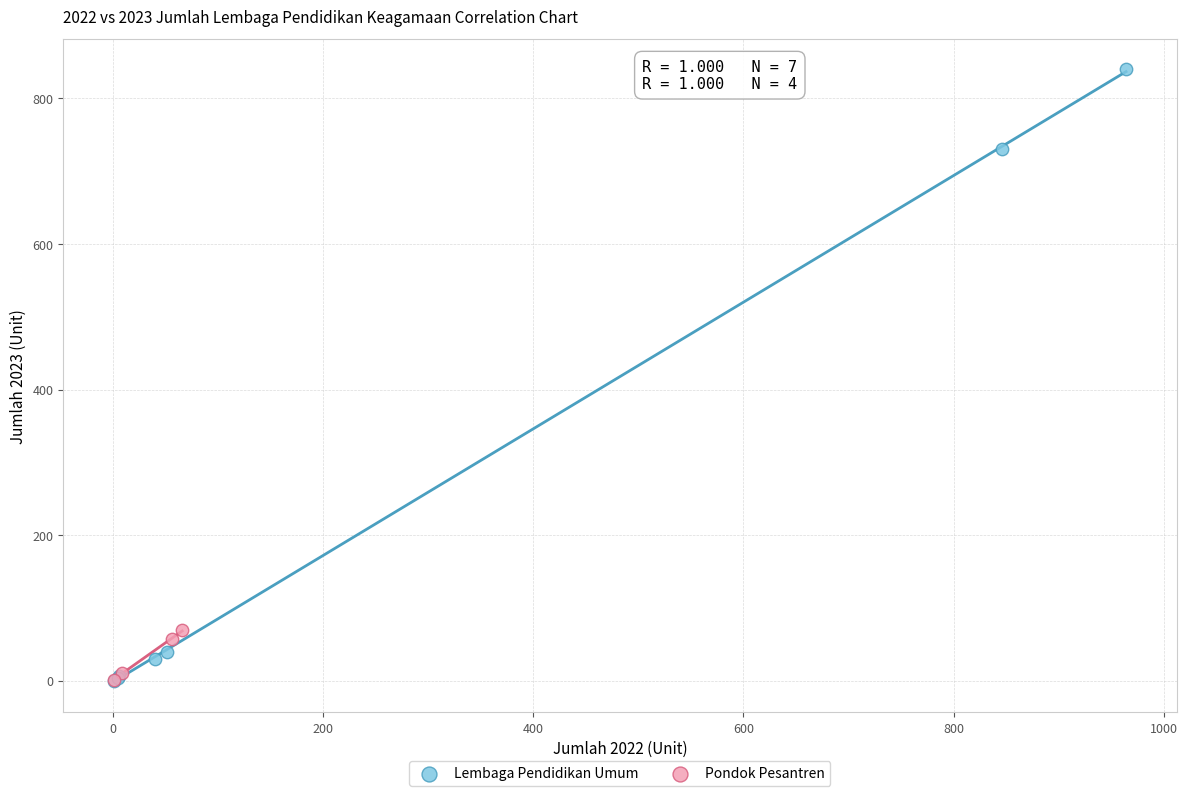

Which series reaches the maximum Y coordinate?

Lembaga Pendidikan Umum